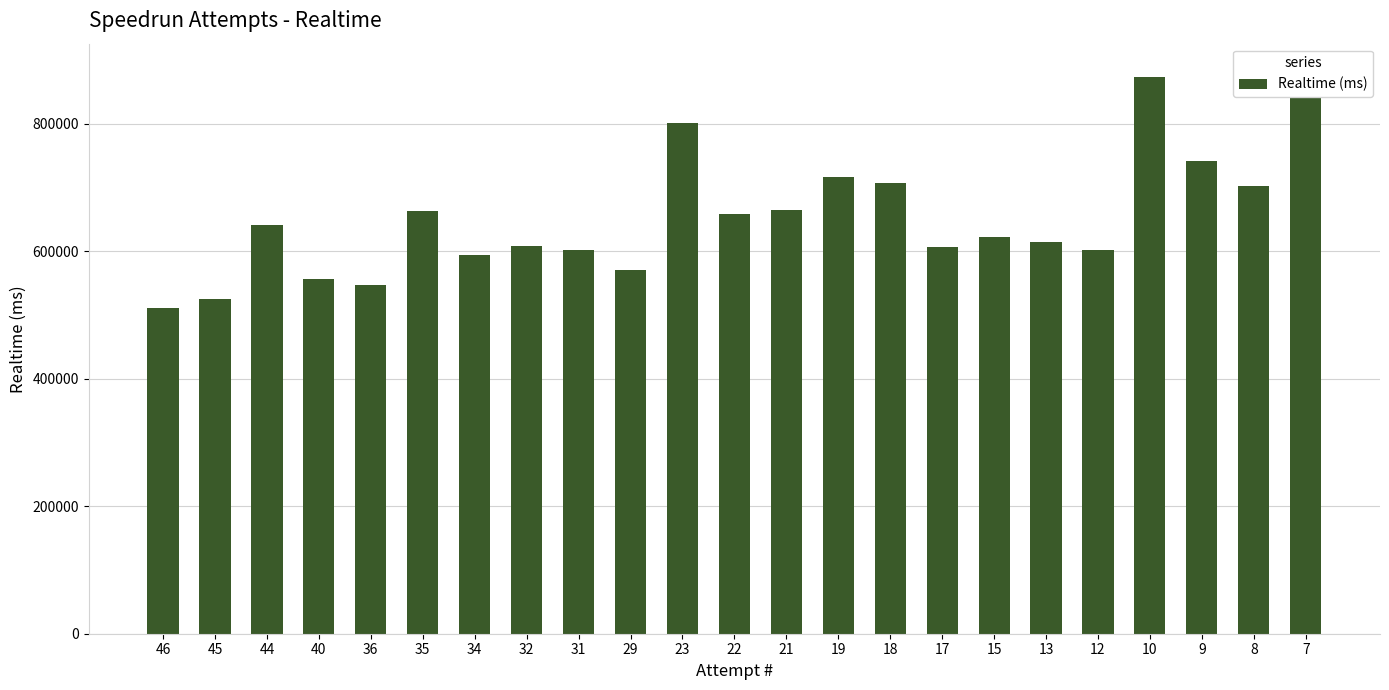

What is the difference between the maximum and minimum values?

371232